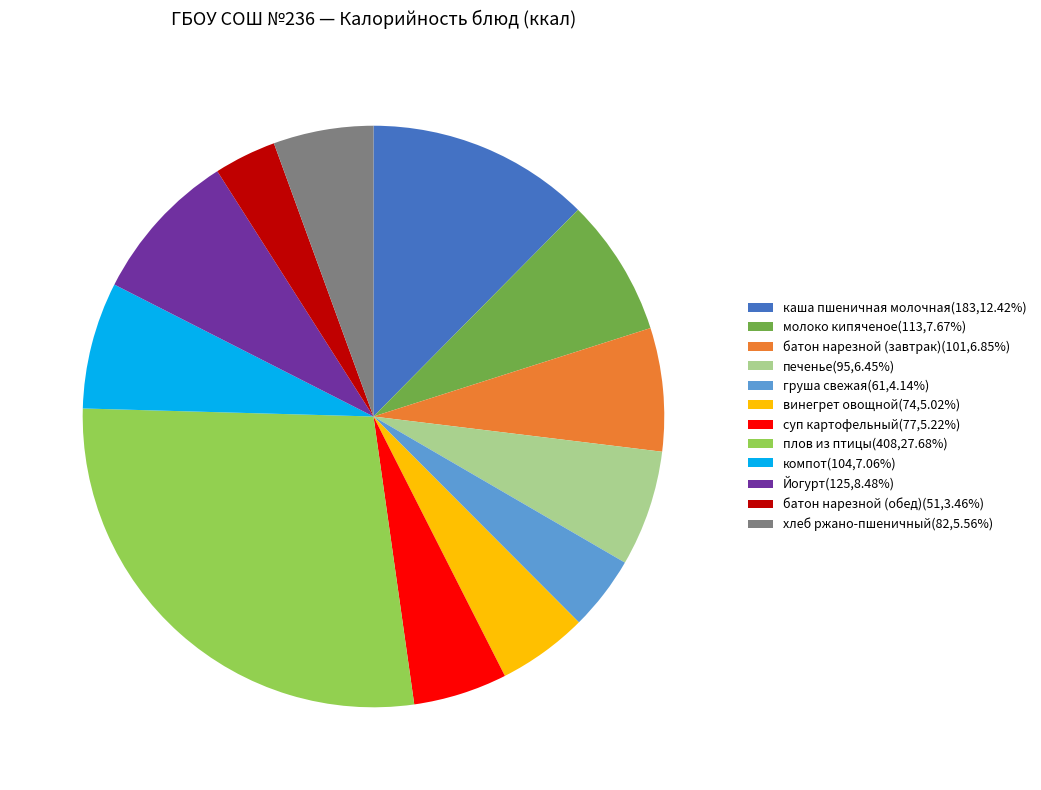

Approximately how many times larger is the value at печенье(95,6.45%) compared to Йогурт(125,8.48%)?

0.8